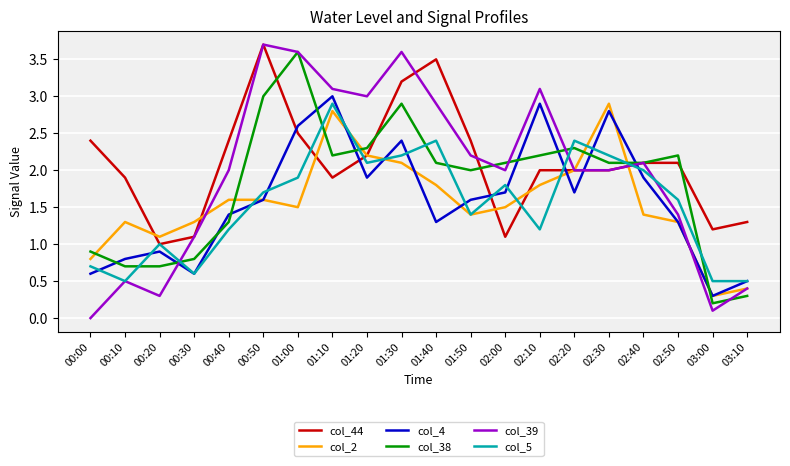

True or false: col_39 has a value of 2.1 at 02:40.

True